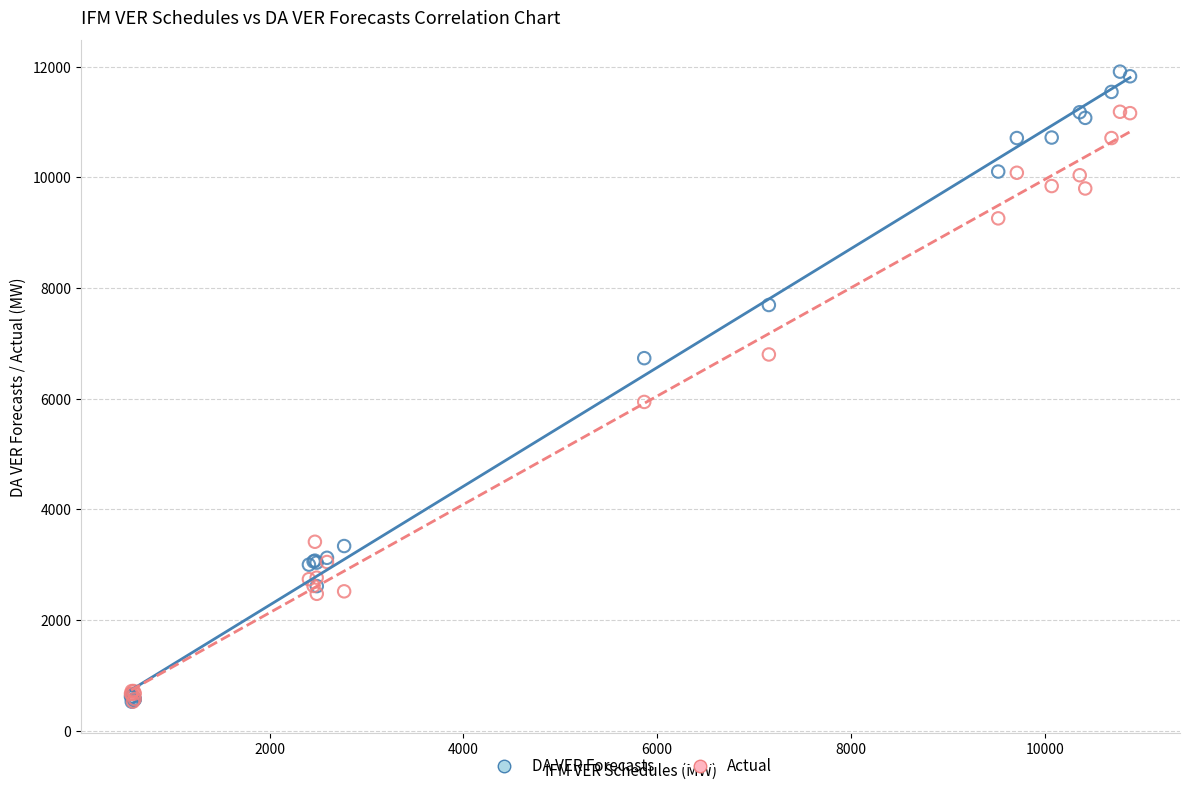

In the DA VER Forecasts series, what Y value is closest to 6216?

6731.7